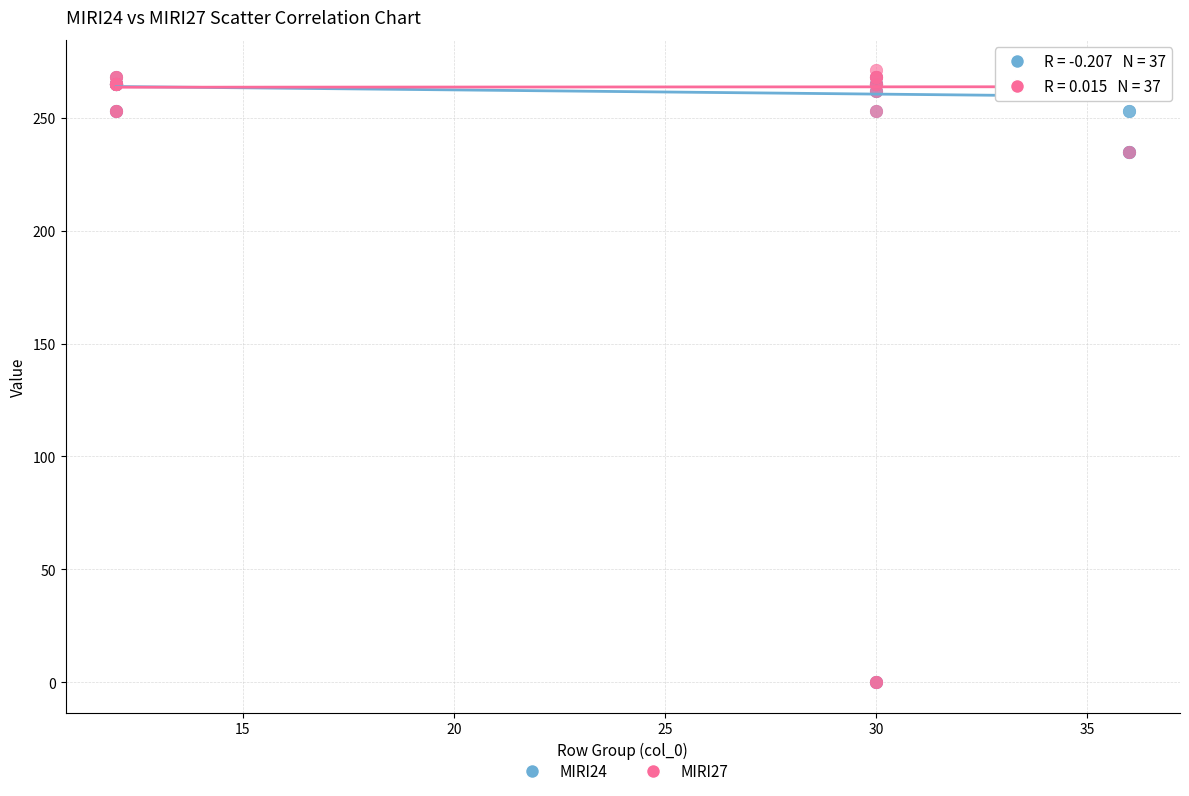

What are all the series names shown in the legend?

MIRI24, MIRI27